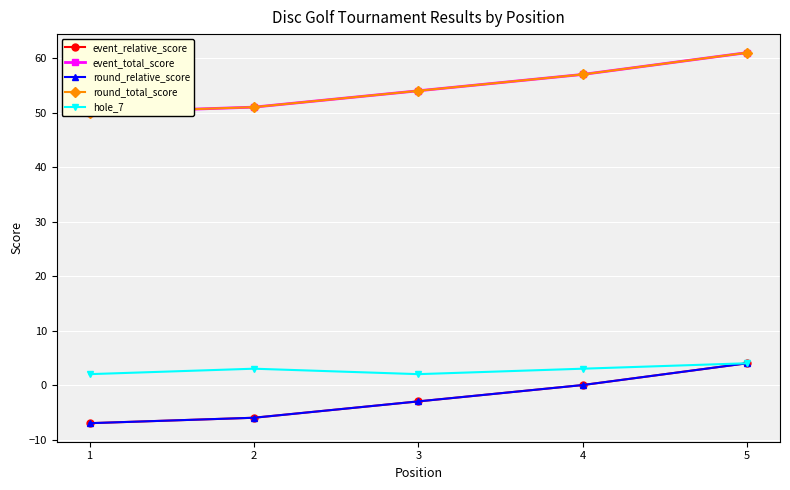

What is the difference between the maximum and second lowest values in the hole_7 series?

2